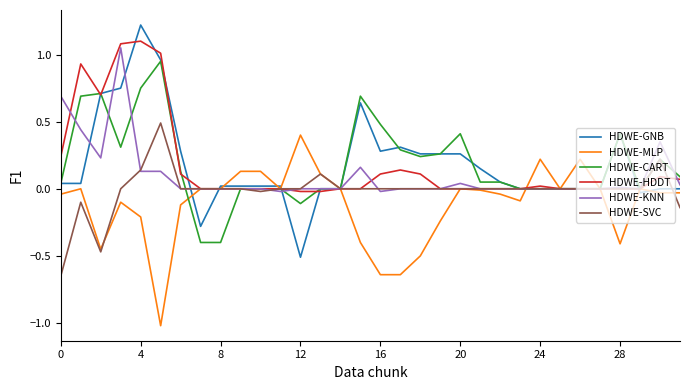

What is the greatest value displayed?

1.2